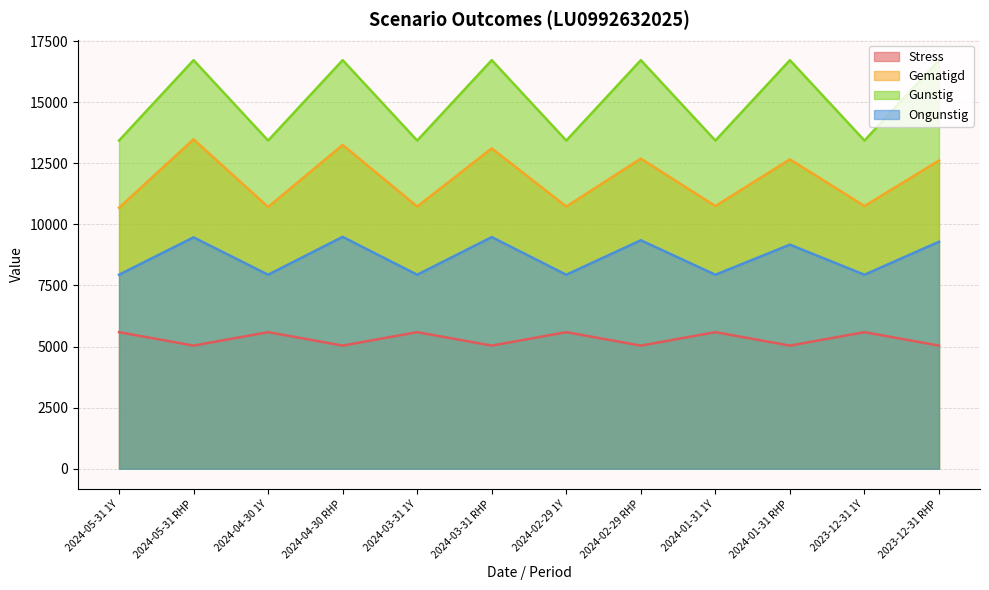

How many series are shown in this chart?

4